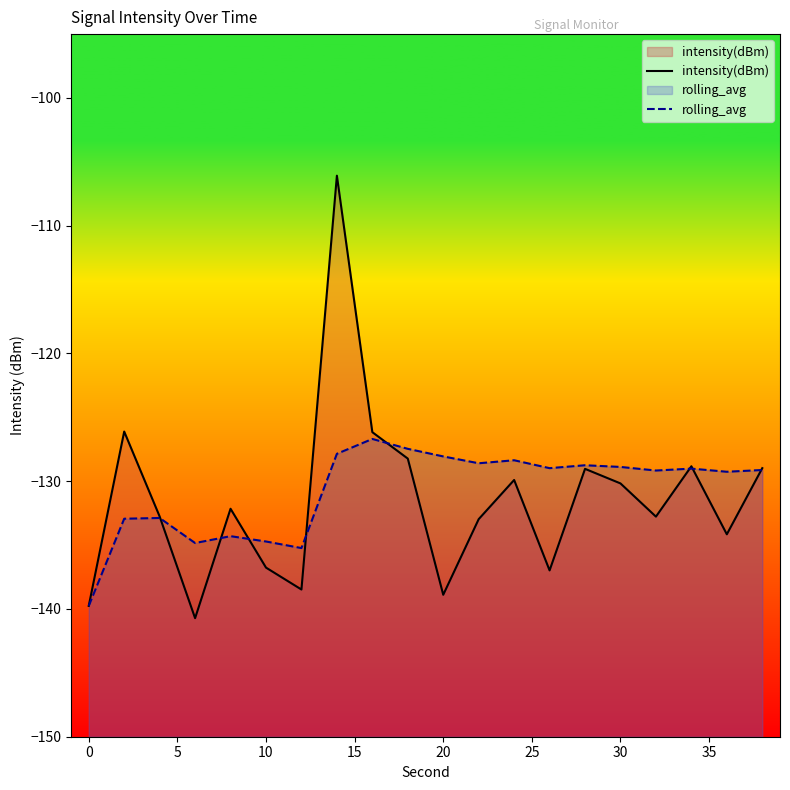

True or false: rolling_avg has more than 1 interior local peaks.

True